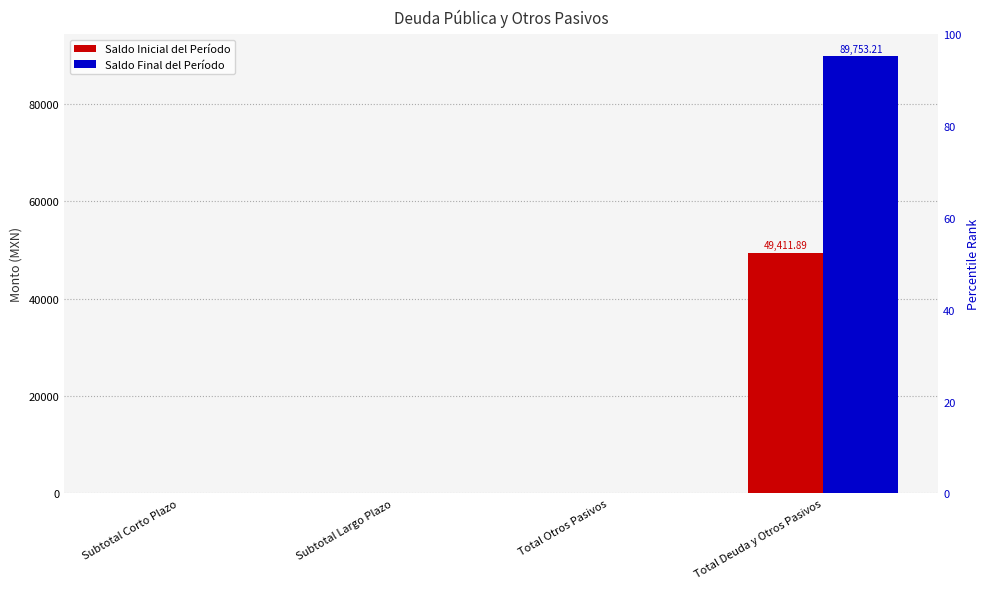

How many positive values does the Saldo Inicial del Período series have?

1